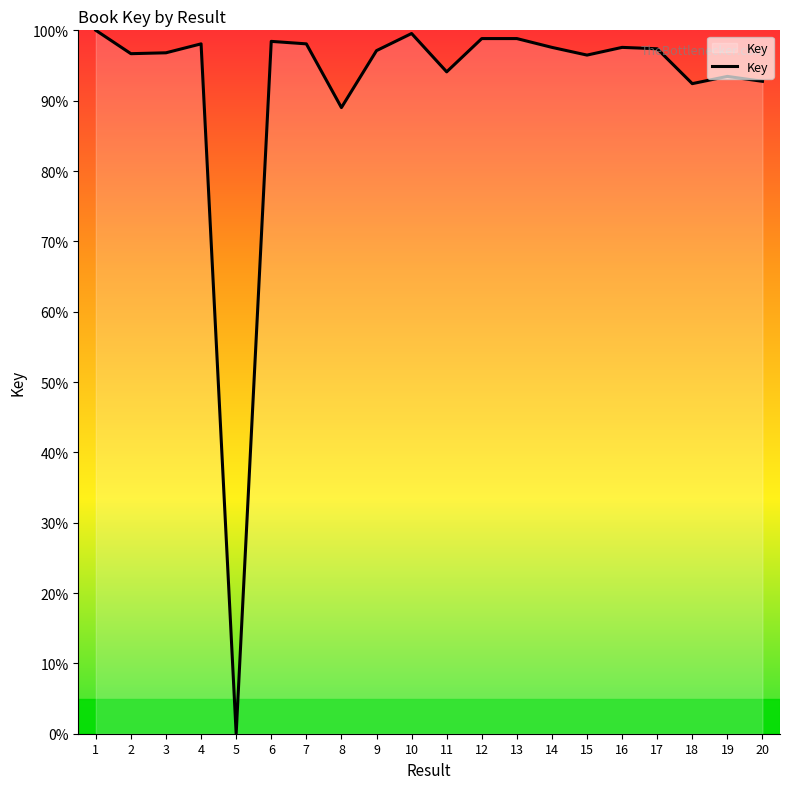

What is the greatest value displayed?

100.0